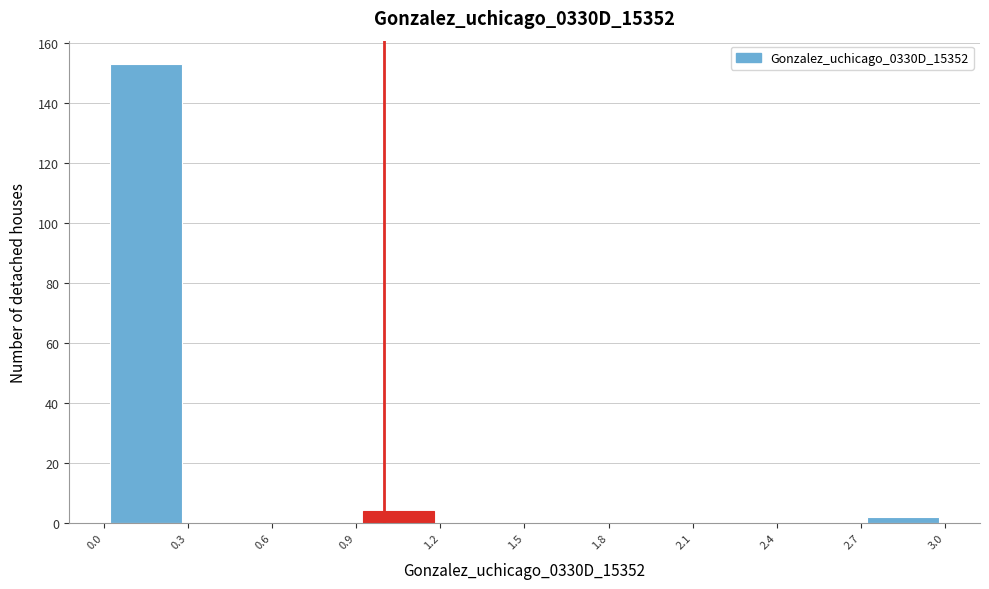

Reading left to right, transcribe this chart: for each bar, give the range it covers on the x-axis and its height. The values are not printed on the chart, so give them approximately, as read against the axis.

0.0 to 0.3: 154
0.3 to 0.6: 0
0.6 to 0.9: 0
0.9 to 1.2: 4
1.2 to 1.5: 0
1.5 to 1.8: 0
1.8 to 2.1: 0
2.1 to 2.4: 0
2.4 to 2.7: 0
2.7 to 3.0: 2